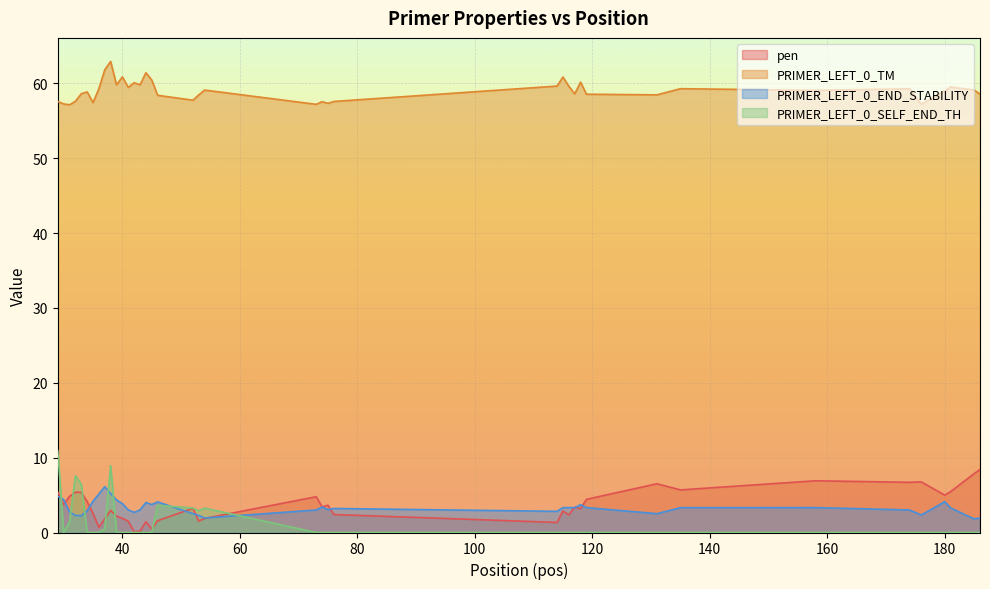

How many interior local peaks does the PRIMER_LEFT_0_SELF_END_TH series have?

4